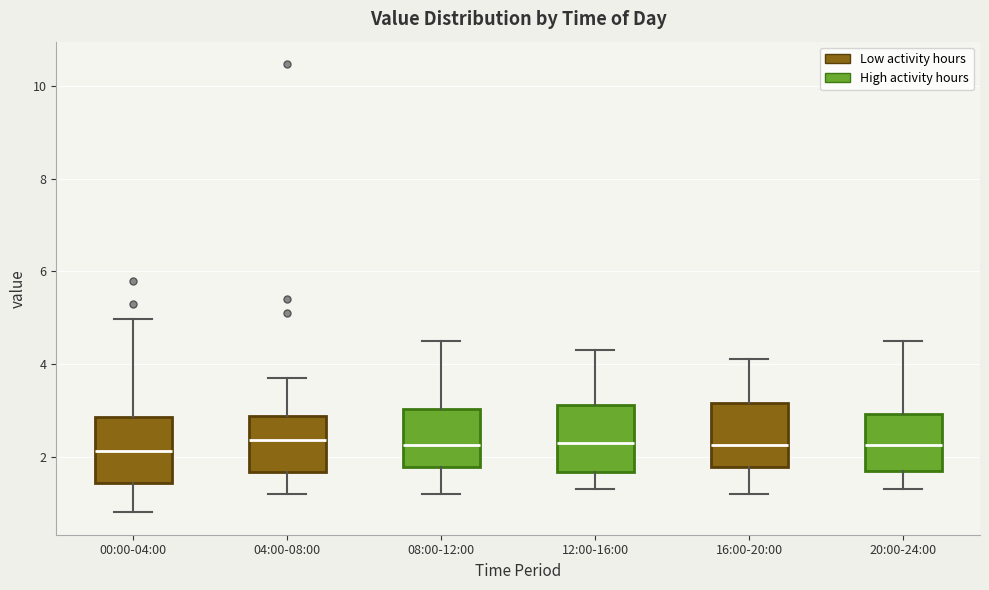

Reading left to right, transcribe this box plot: for each box, give where its median line is, the range the box spans, and where its two whiskers end, as read against the y-axis. The values are not printed on the chart, so give them approximately, as read against the axis.

00:00-04:00: median 2.2, box 1.4 to 2.8, whiskers 0.8 to 5.0
04:00-08:00: median 2.4, box 1.6 to 2.8, whiskers 1.2 to 3.8
08:00-12:00: median 2.2, box 1.8 to 3.0, whiskers 1.2 to 4.6
12:00-16:00: median 2.4, box 1.6 to 3.2, whiskers 1.4 to 4.4
16:00-20:00: median 2.2, box 1.8 to 3.2, whiskers 1.2 to 4.2
20:00-24:00: median 2.2, box 1.8 to 3.0, whiskers 1.4 to 4.6